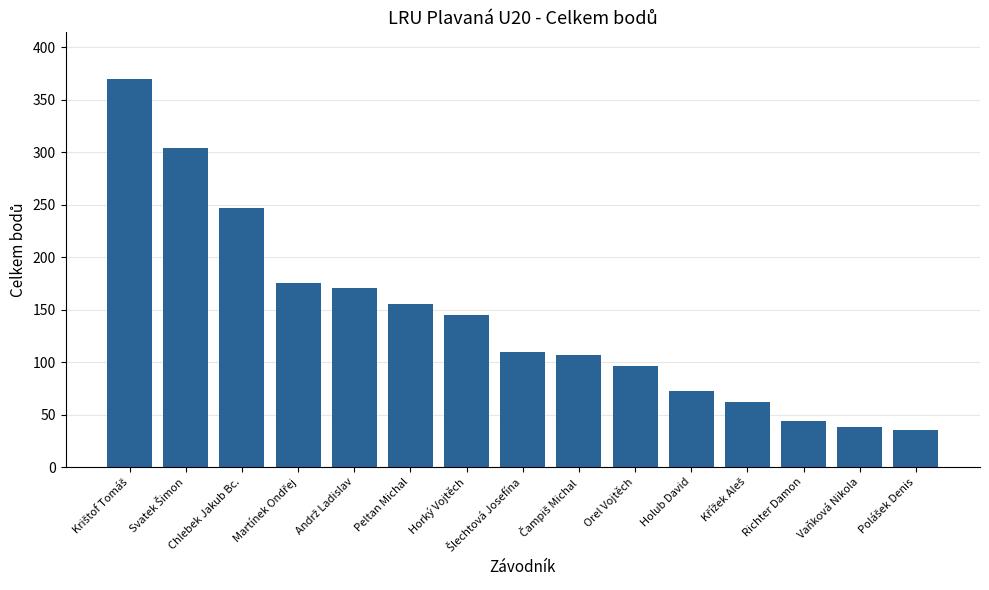

What is the minimum value shown in the chart?

35